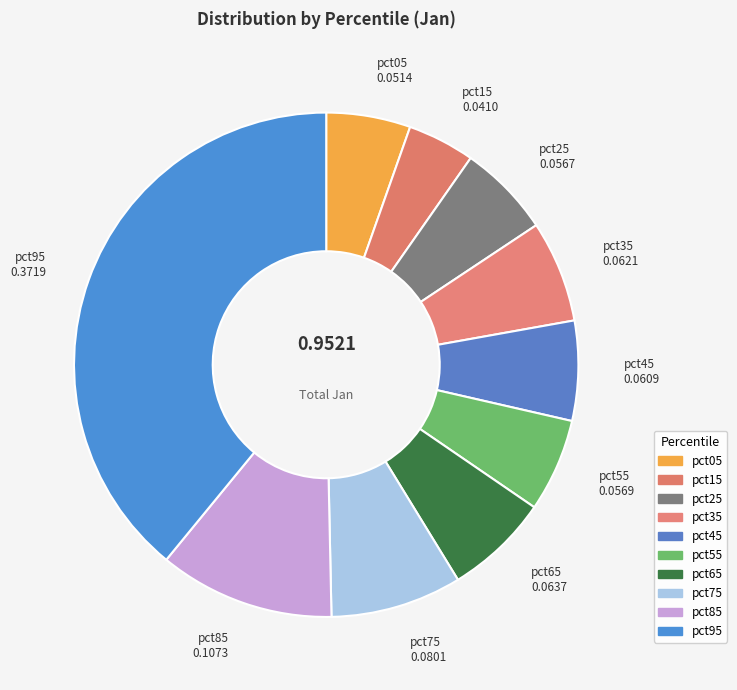

Is the sum of pct05 and pct25 greater than half?

No